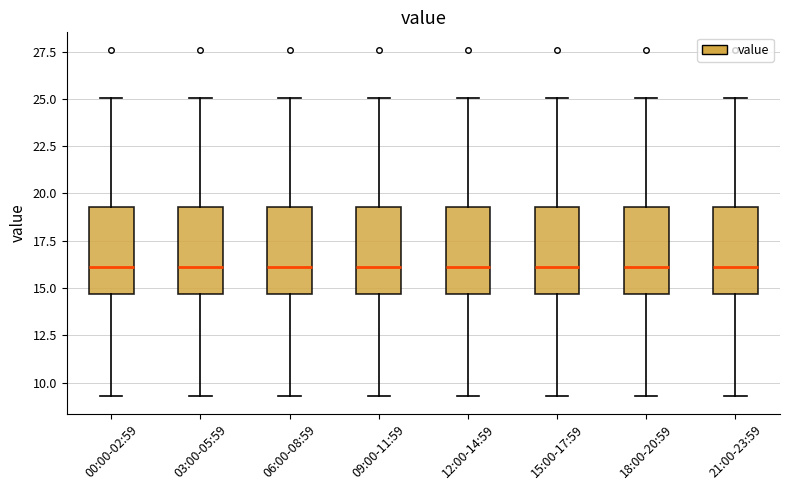

Reading left to right, read every box against the y-axis: the position of its median line, the range the box covers, and the ends of its whiskers. The values are not printed on the chart, so give them approximately, as read against the axis.

00:00-02:59: median 16.0, box 14.5 to 19.5, whiskers 9.5 to 25.0
03:00-05:59: median 16.0, box 14.5 to 19.5, whiskers 9.5 to 25.0
06:00-08:59: median 16.0, box 14.5 to 19.5, whiskers 9.5 to 25.0
09:00-11:59: median 16.0, box 14.5 to 19.5, whiskers 9.5 to 25.0
12:00-14:59: median 16.0, box 14.5 to 19.5, whiskers 9.5 to 25.0
15:00-17:59: median 16.0, box 14.5 to 19.5, whiskers 9.5 to 25.0
18:00-20:59: median 16.0, box 14.5 to 19.5, whiskers 9.5 to 25.0
21:00-23:59: median 16.0, box 14.5 to 19.5, whiskers 9.5 to 25.0